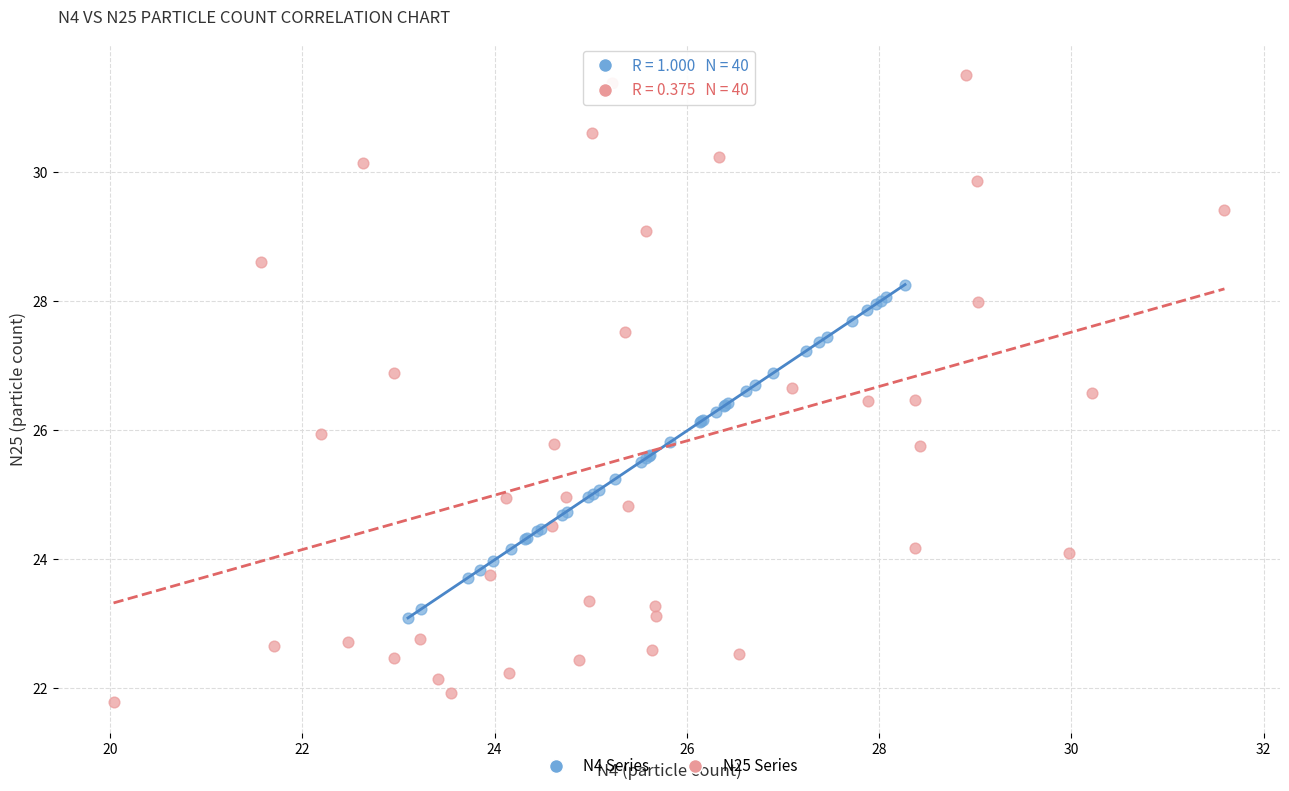

What are all the series names shown in the legend?

N4 Series, N25 Series